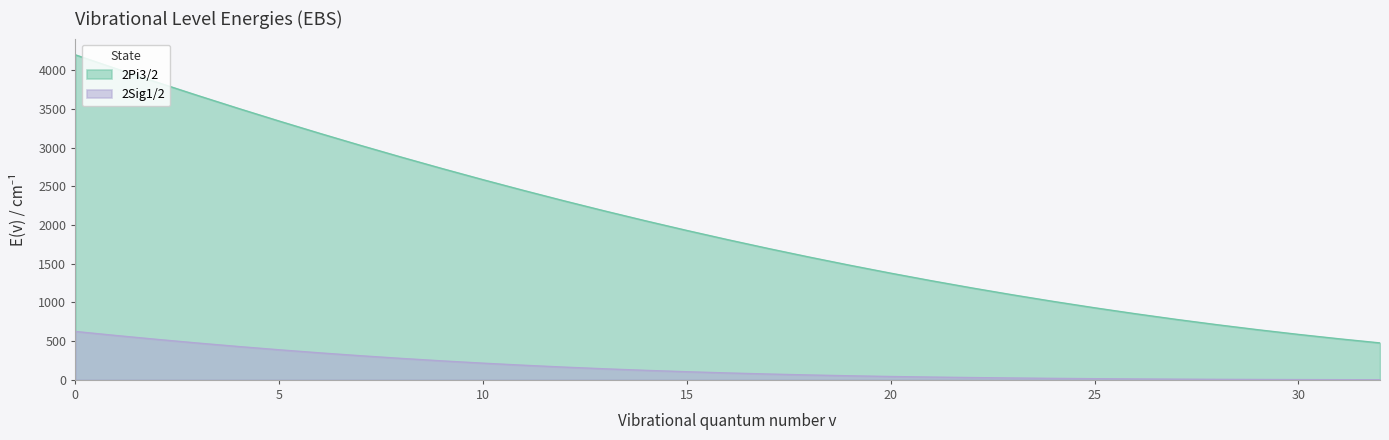

True or false: 2Sig1/2 and 2Pi3/2 intersect in this chart.

False